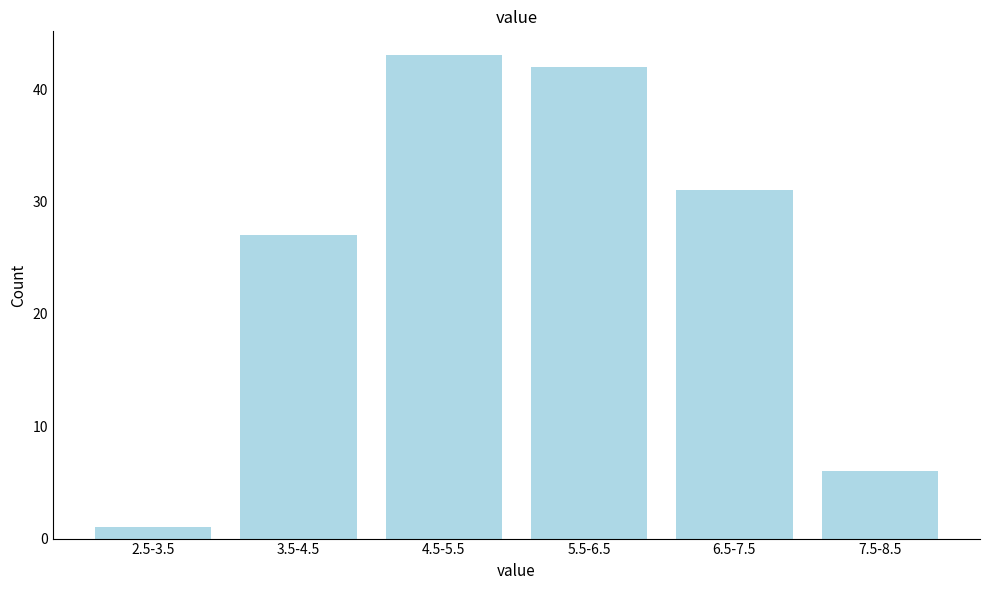

Reading left to right, extract all data points from this chart.

1	27	43	42	31	6